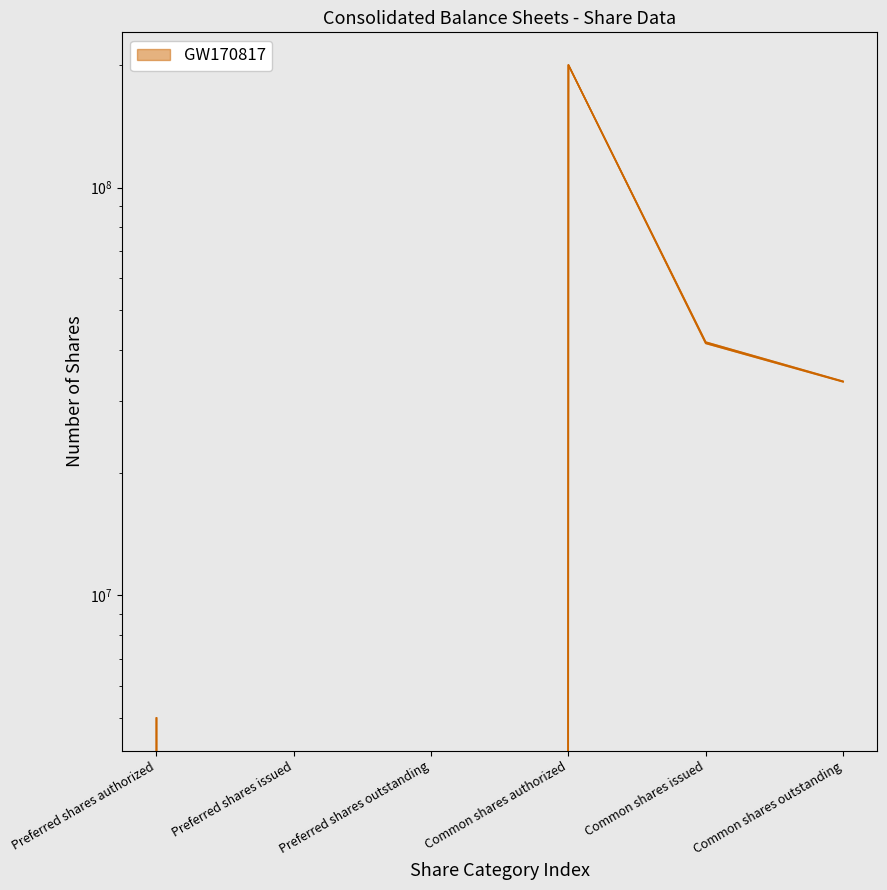

How many positive values does the Feb. 01, 2020 series have?

4